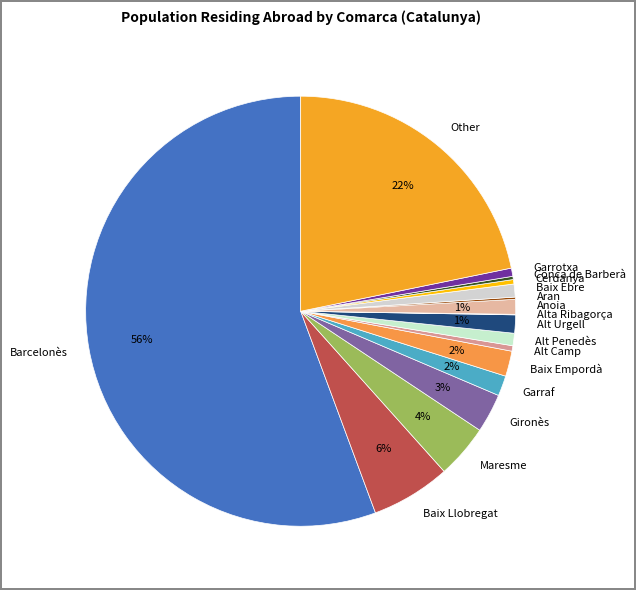

Does any single category account for the majority?

Yes